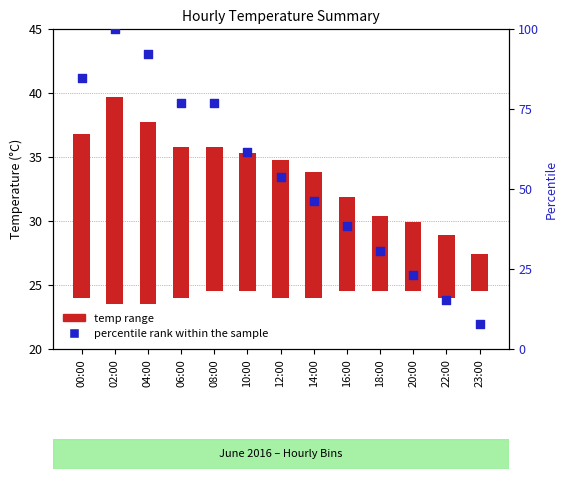

Which series has the widest spread of Y values?

percentile rank within the sample